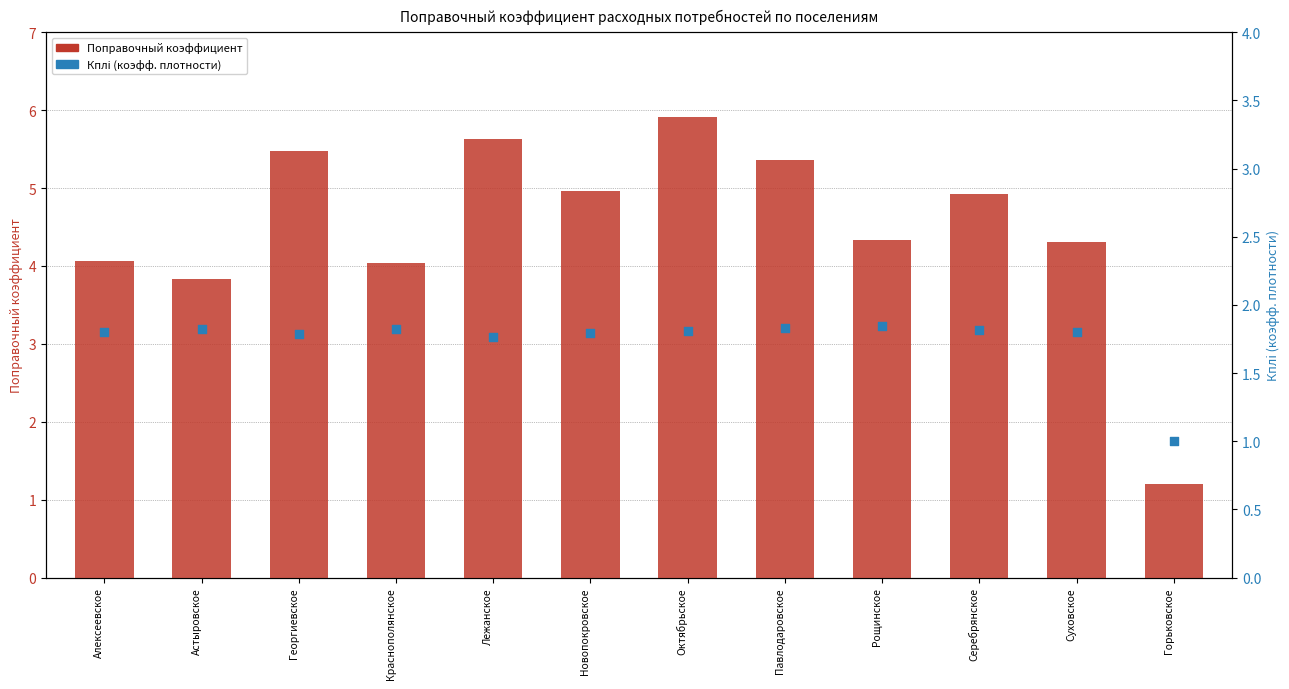

Is the value of Поправочный коэффициент at Рощинское greater than the value of Кплi (плотность) at Павлодаровское?

Yes